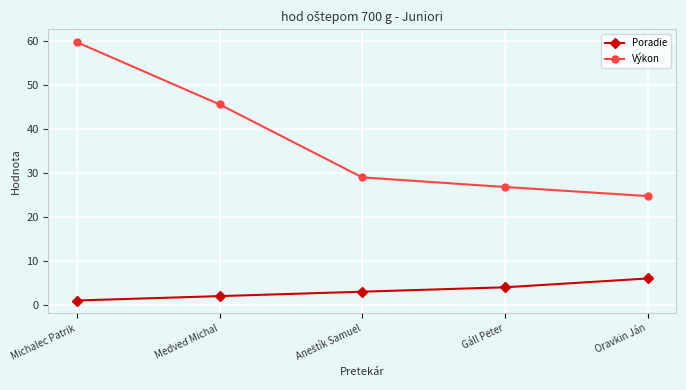

True or false: Poradie has more than 2 interior local peaks.

False